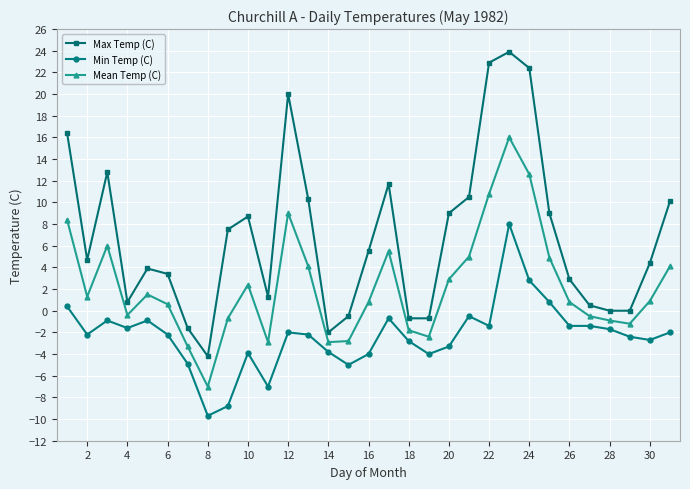

What is the sum of all Min Temp (C) values?

-71.4